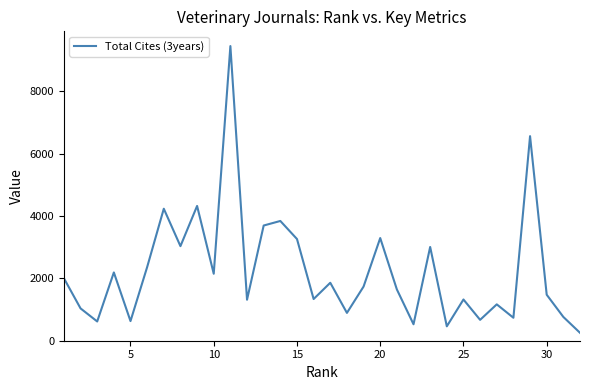

Does the chart have visible grid lines?

No